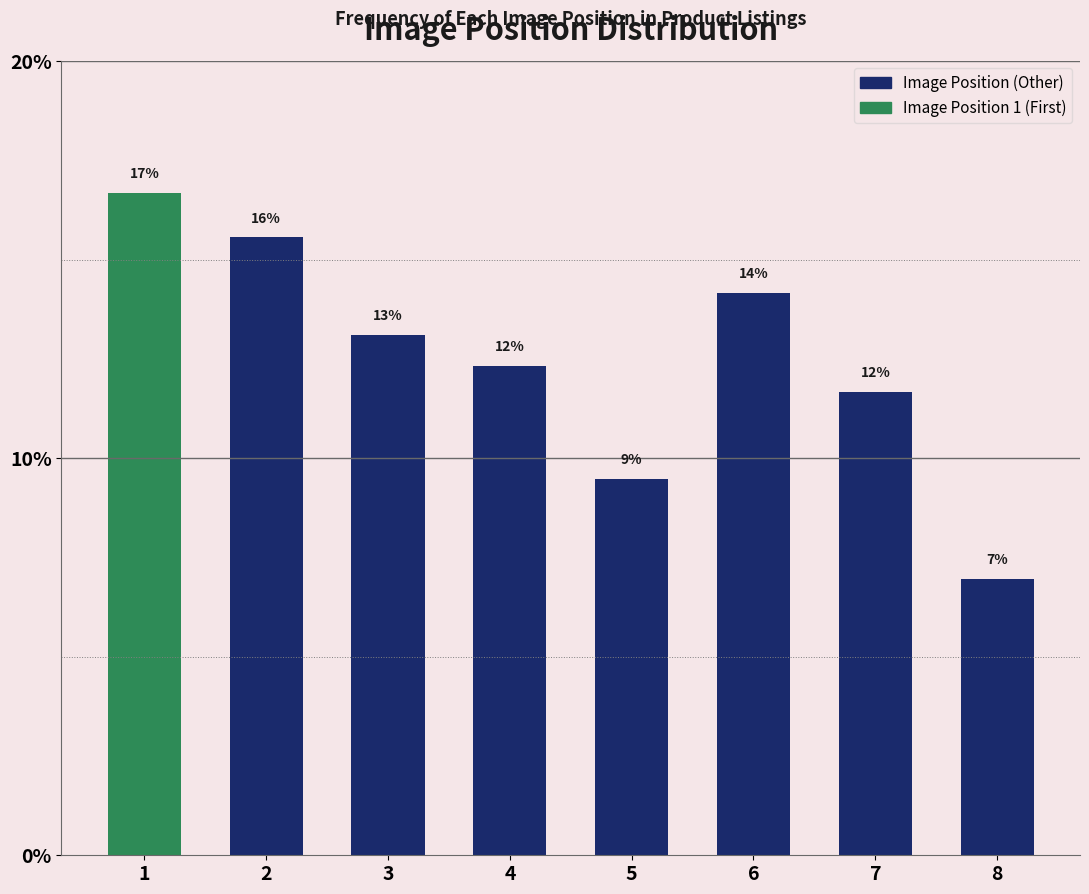

Does the chart contain any negative values?

No